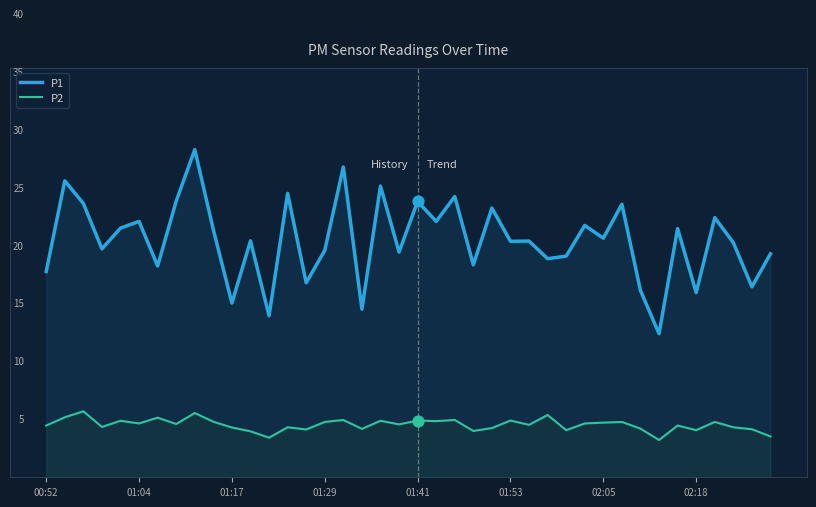

What are all the series names shown in the legend?

P1, P2